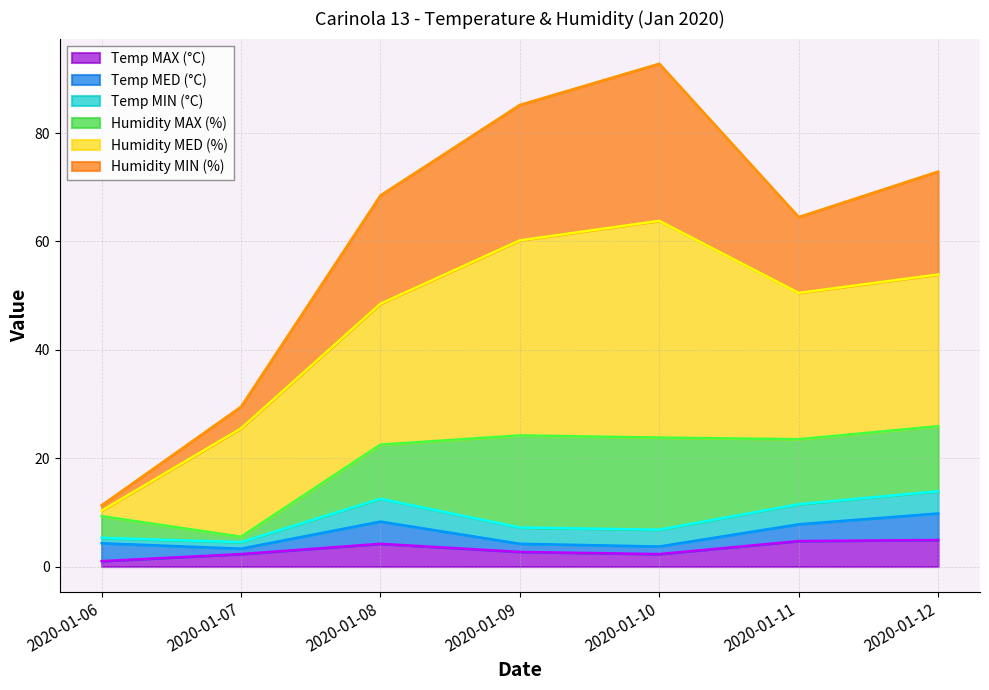

What is the difference between the maximum and minimum values in the Temp MIN (°C) series?

3.2